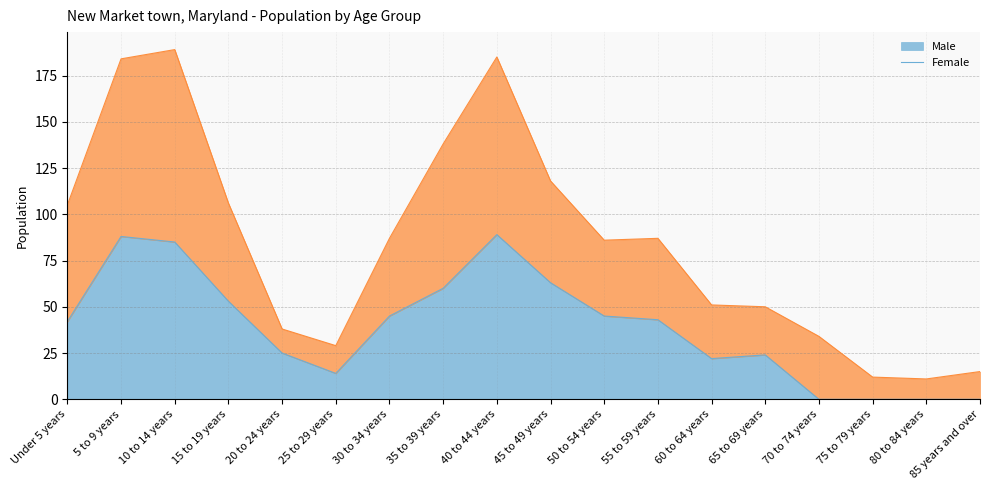

Is it true that Female equals 14 at 25 to 29 years?

False